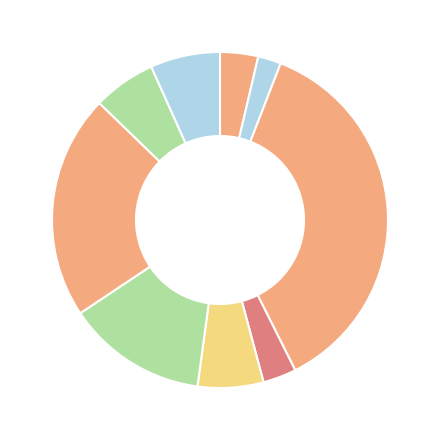

Count the number of slices in the pie.

9